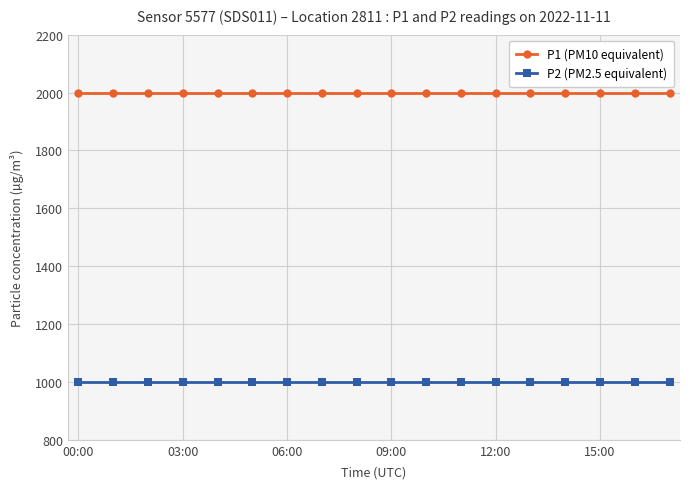

What is the greatest value displayed?

1999.9